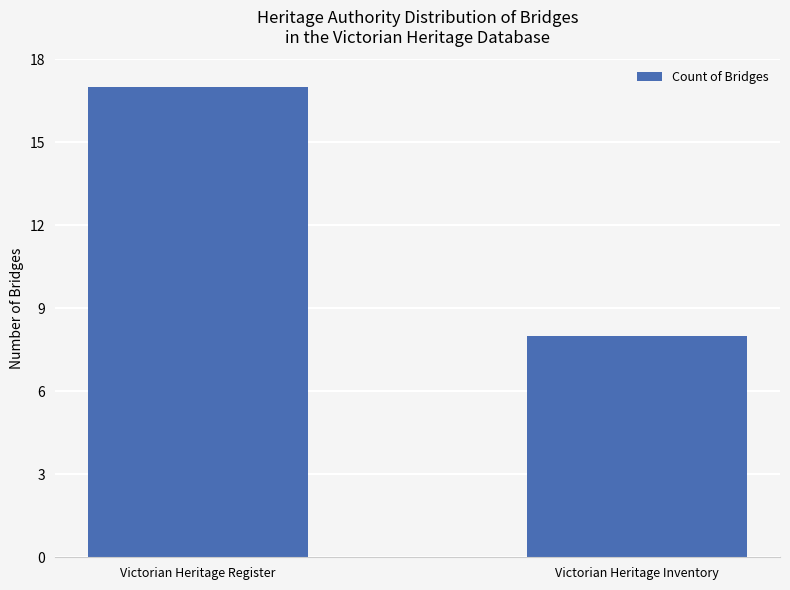

List the labels in order of value, smallest first.

Victorian Heritage Inventory, Victorian Heritage Register